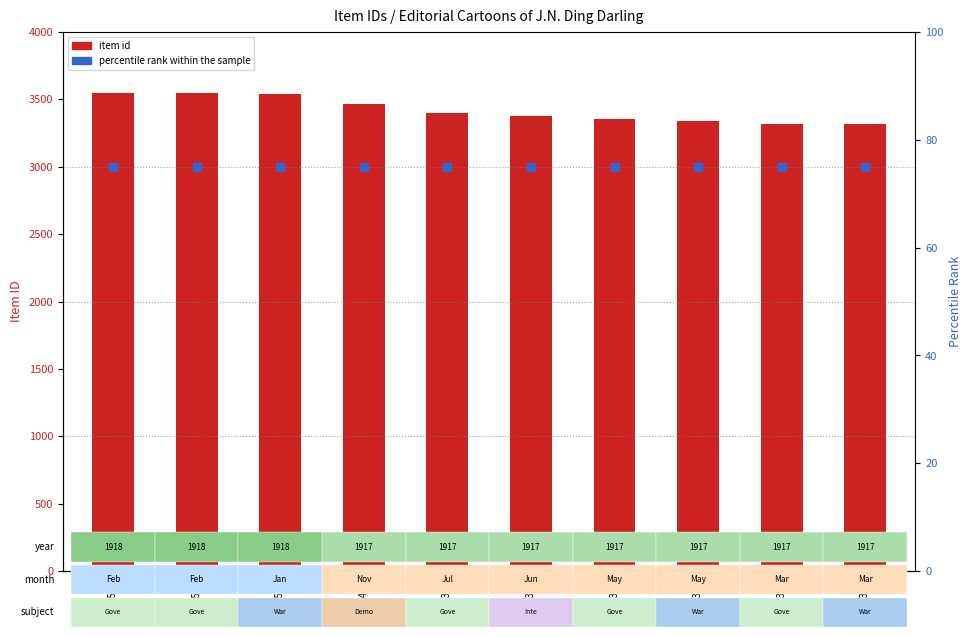

At how many categories does at least one series exceed 2537?

10